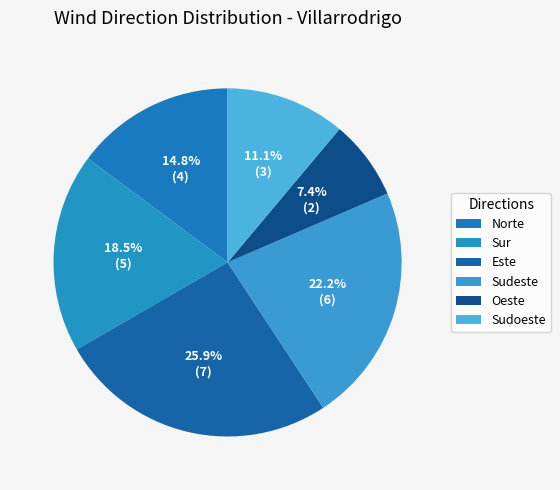

Rank the categories by value from lowest to highest.

Oeste, Sudoeste, Norte, Sur, Sudeste, Este